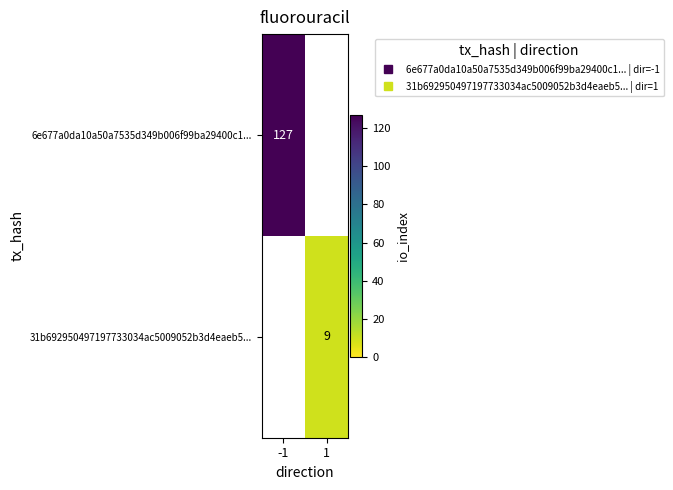

How many data points does each series have?

2